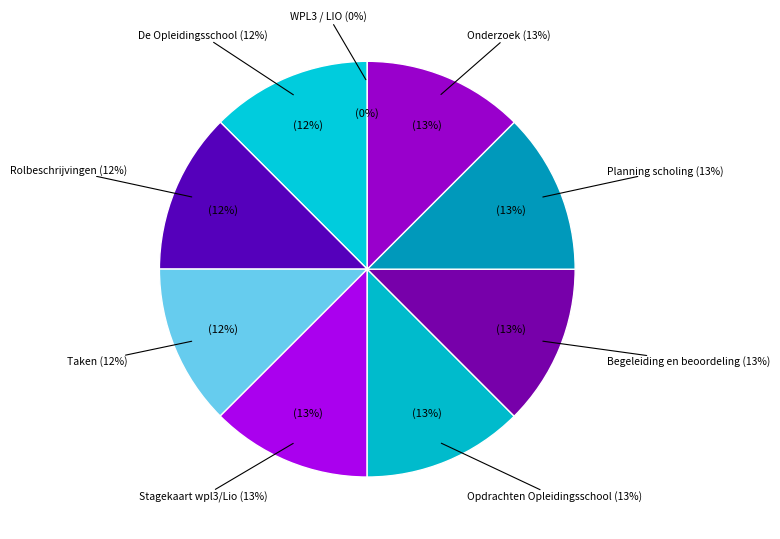

Count the number of slices in the pie.

9